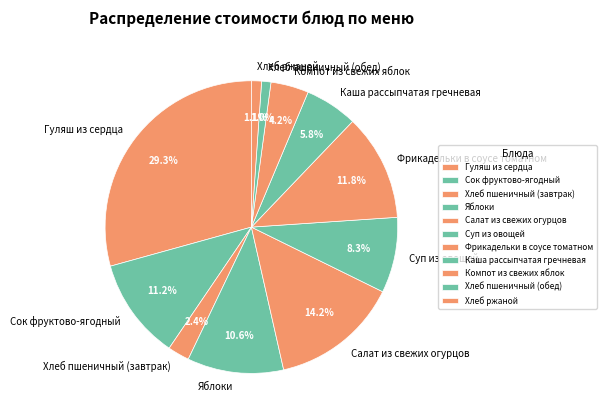

Does Компот из свежих яблок account for over 50% of the chart?

No